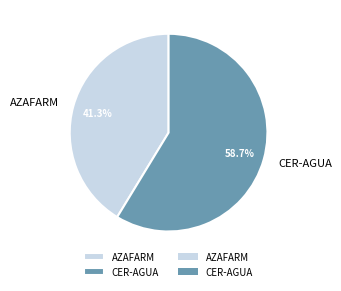

What is the ratio of the value at CER-AGUA to the value at AZAFARM?

1.4